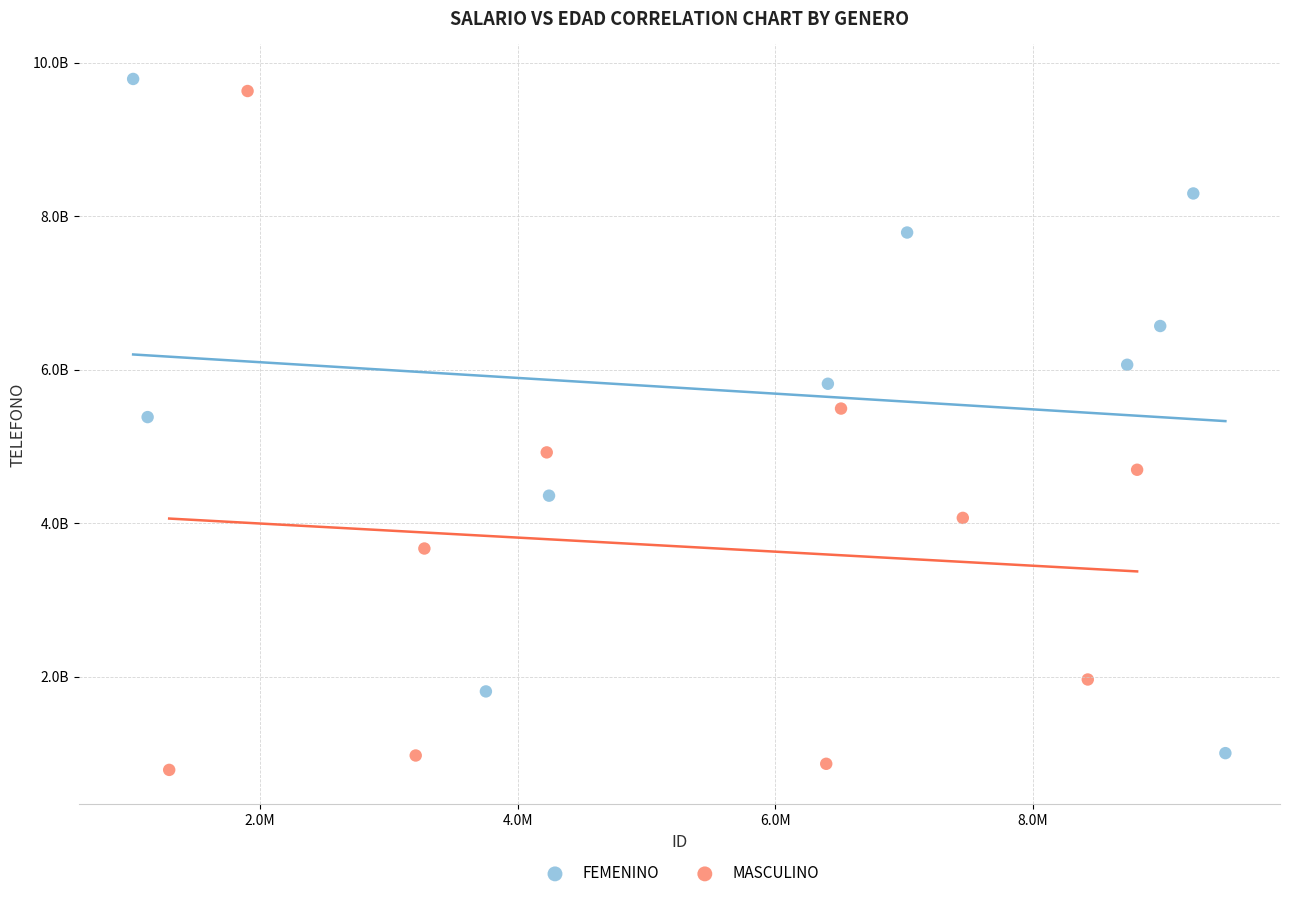

Which series reaches the minimum Y coordinate?

MASCULINO